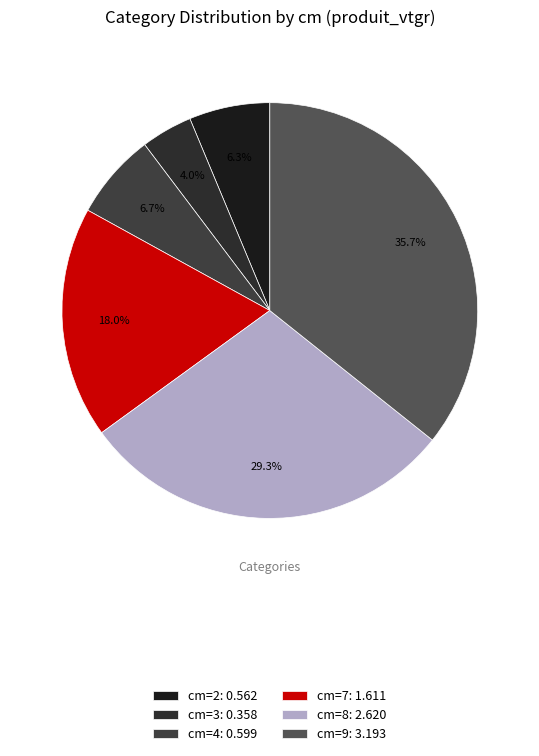

The cm=8 slice represents 44% of the pie. True or false?

False